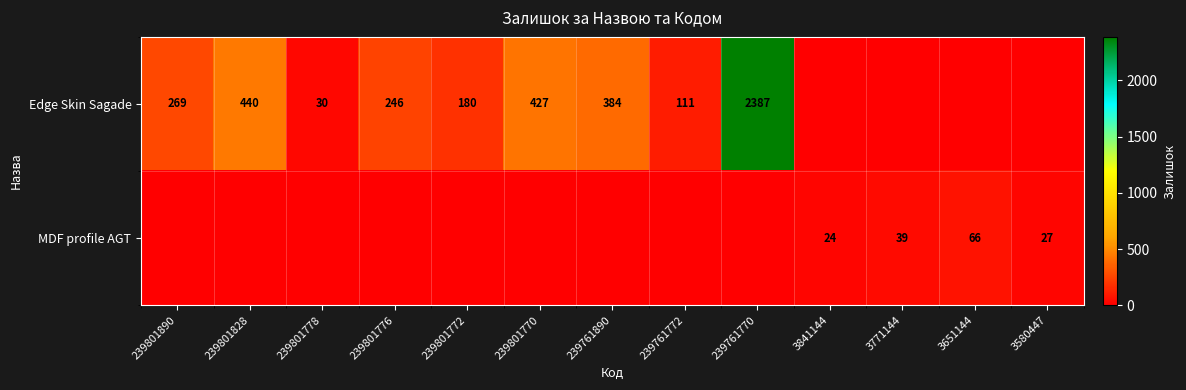

Between 239801890 and 3580447, which series saw the biggest shift?

Edge Skin Sagade